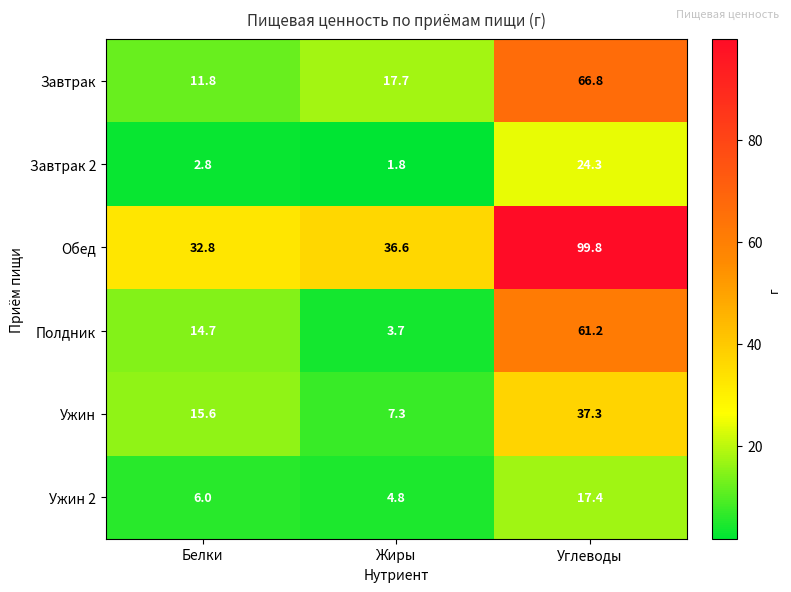

True or false: Ужин has a value of 37.3 at Углеводы.

True